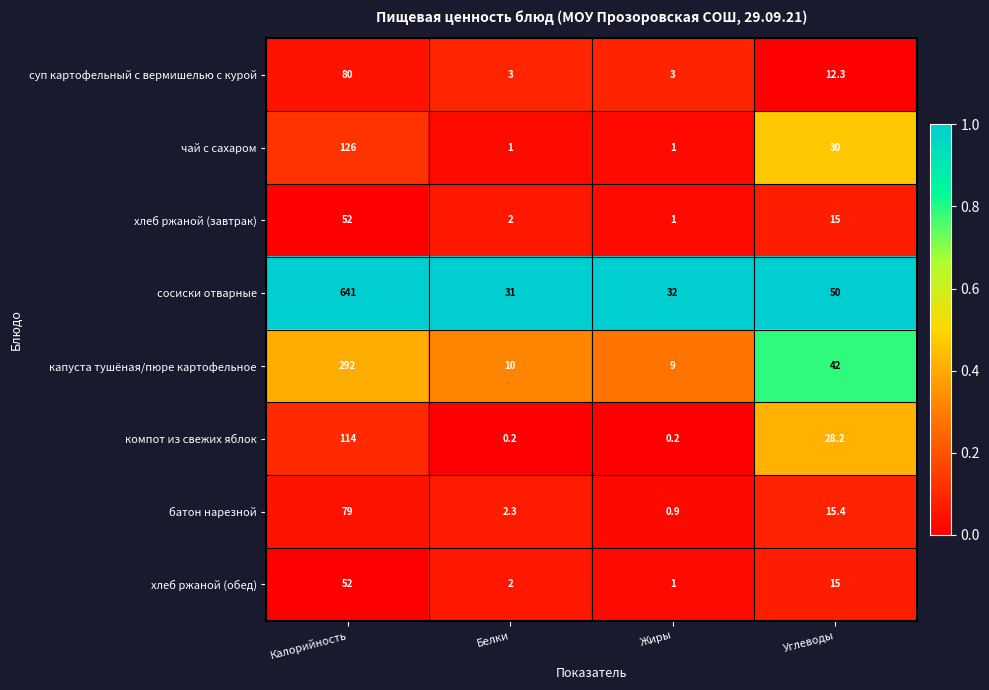

True or false: хлеб ржаной (обед) has a value of 52.0 at Калорийность.

True